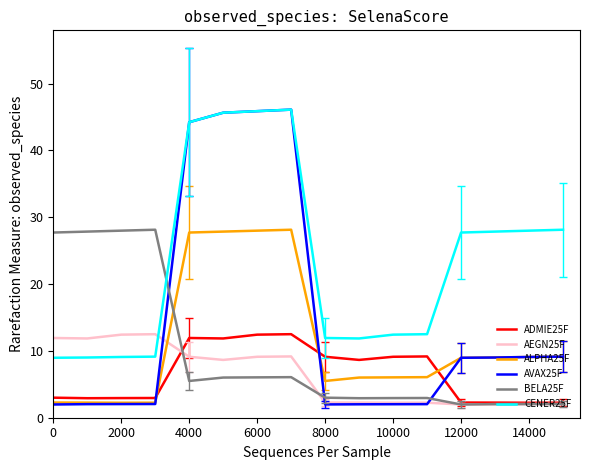

Which series has the largest total across all categories?

CENER25F